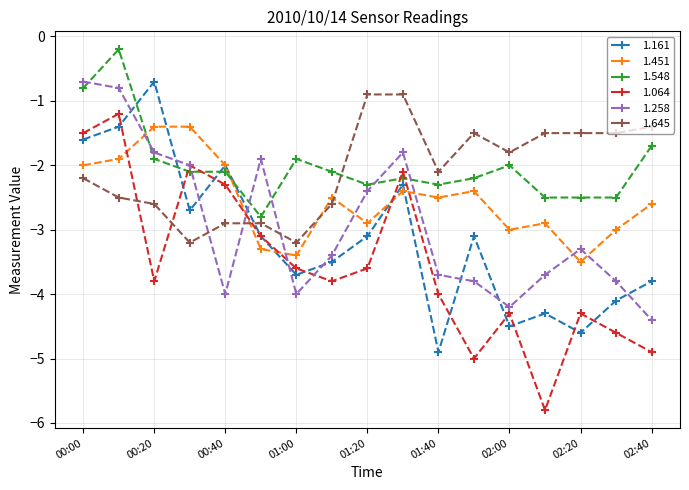

What is the value of the 1.645 point at the 2nd from the left?

-2.5